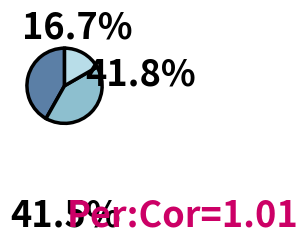

Count the number of slices in the pie.

3